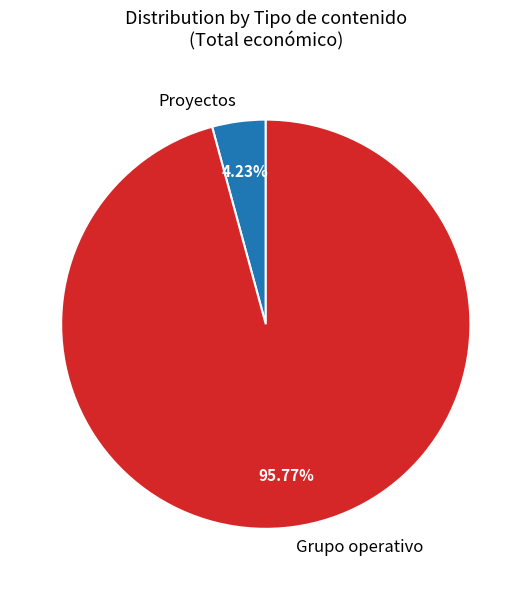

How many segments does this pie chart have?

2